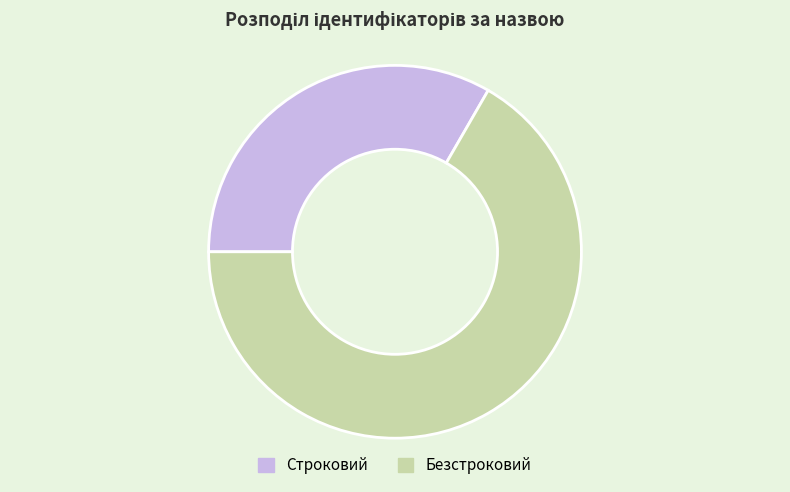

How many segments does this pie chart have?

2